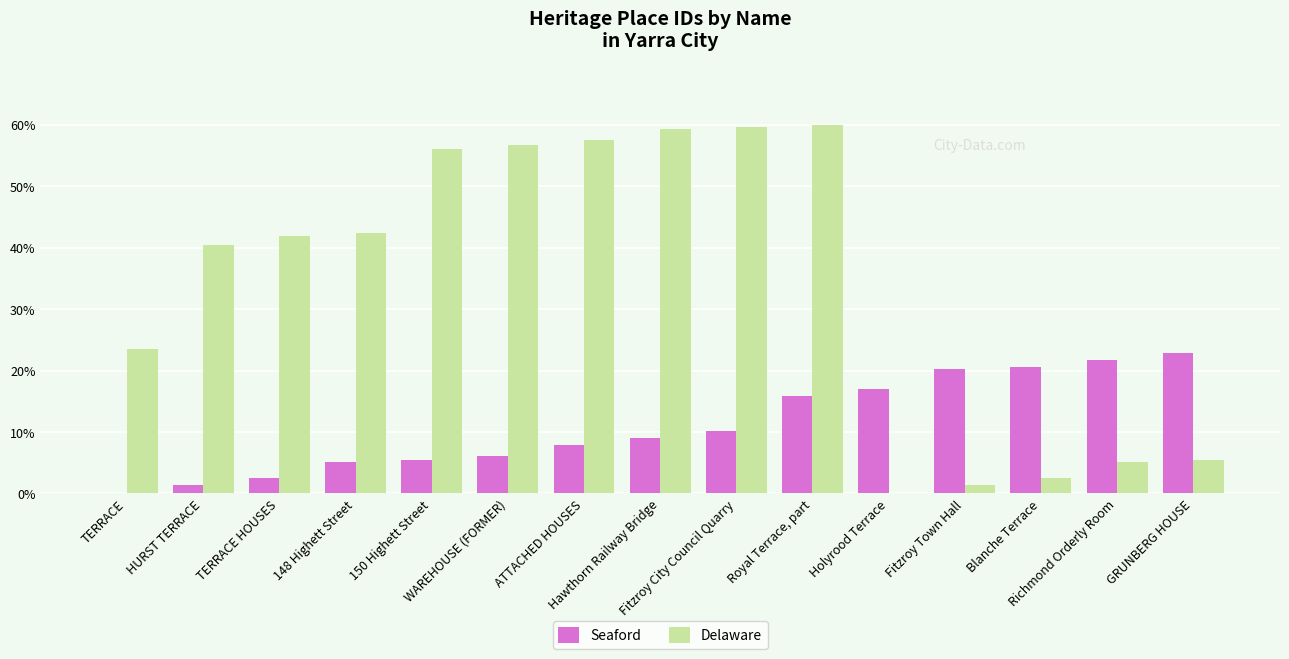

At which label is Delaware closest to 30?

TERRACE